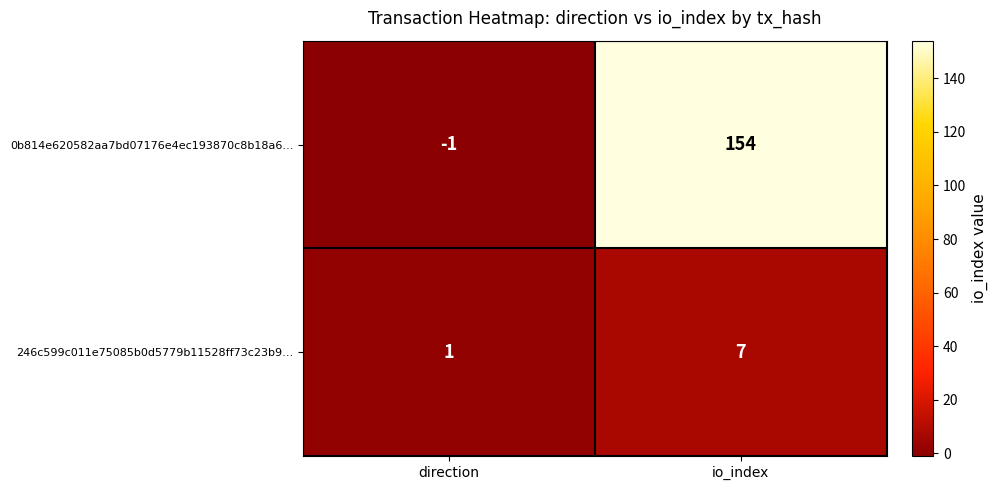

Which series has the largest range (max minus min)?

0b814e620582aa7bd07176e4ec193870c8b18a6…